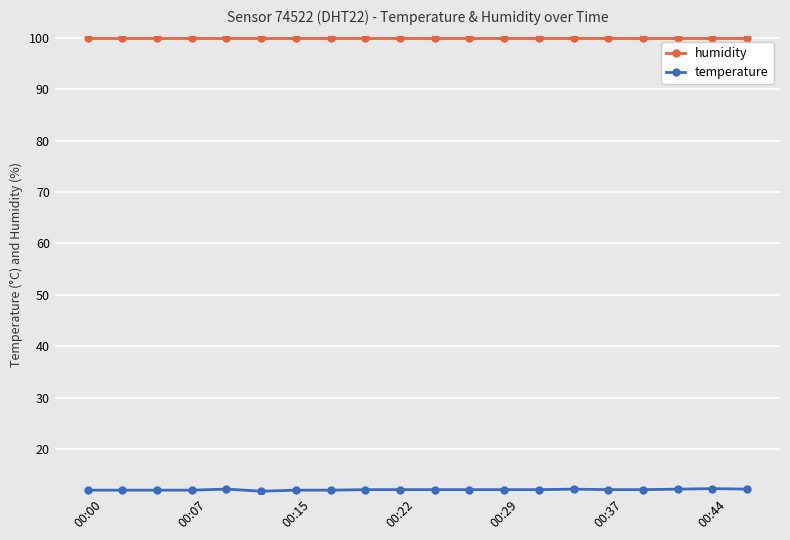

Which series has the widest spread of values?

temperature